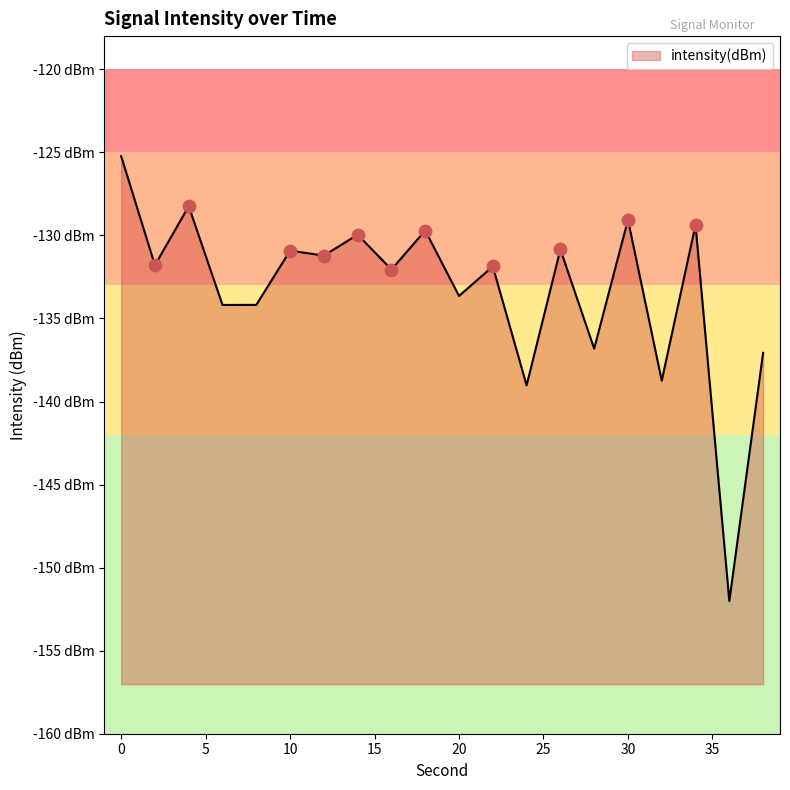

What is the change in value from 6 to 14?

+4.2